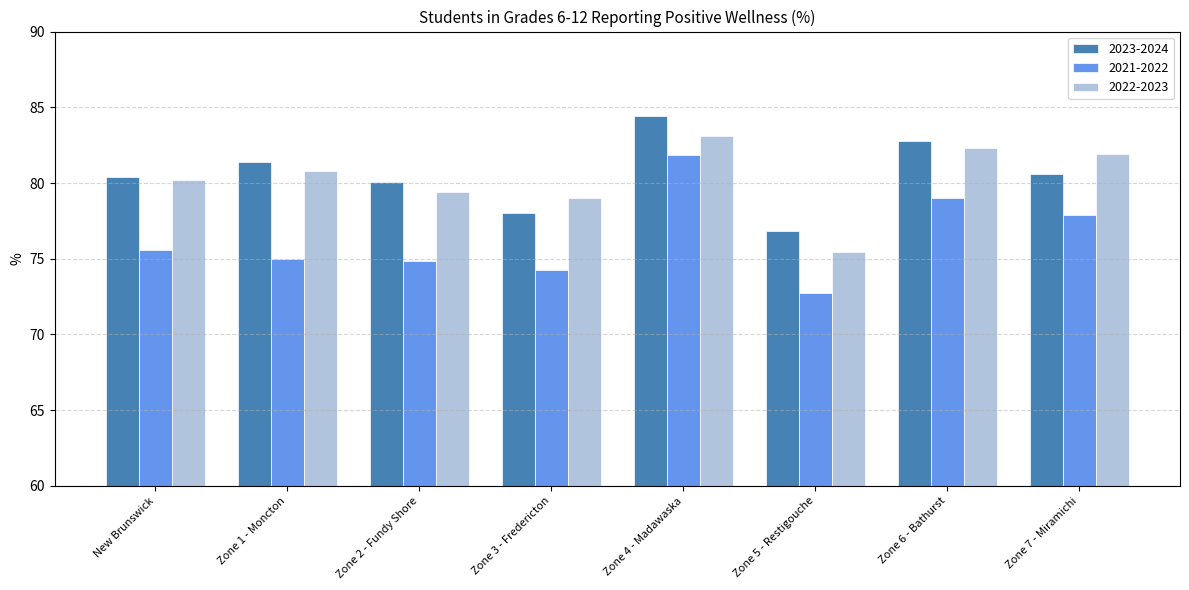

What is the difference between the highest and lowest values at Zone 3 - Fredericton?

4.7